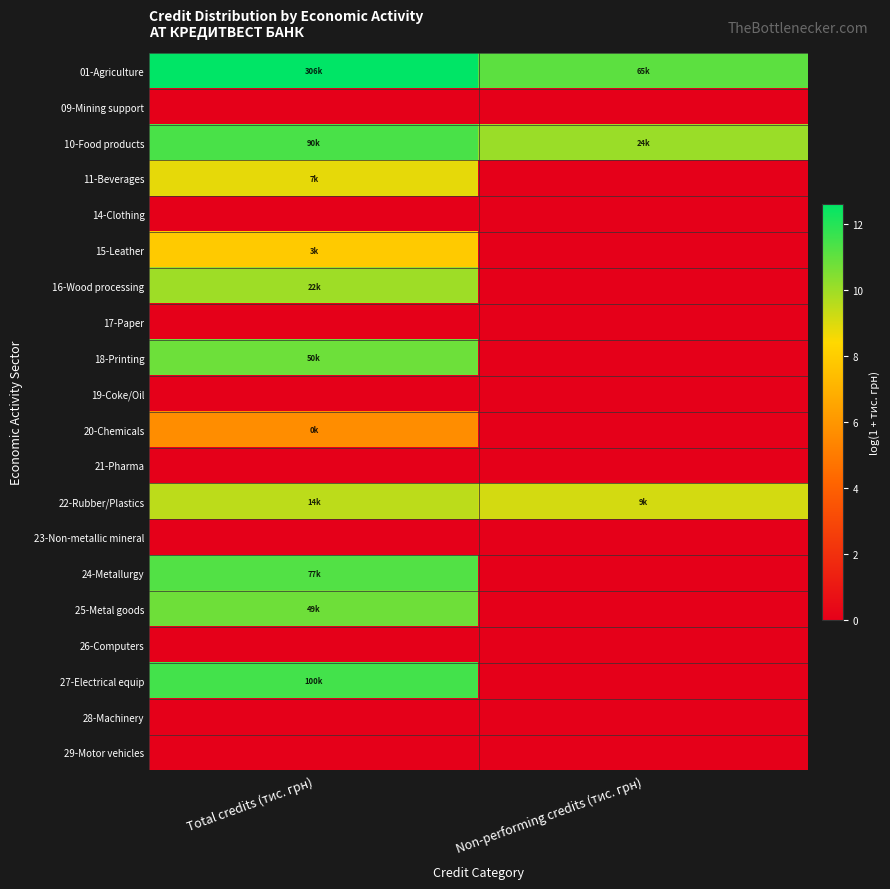

At which category is the sum across all series the highest?

Total credits (тис. грн)